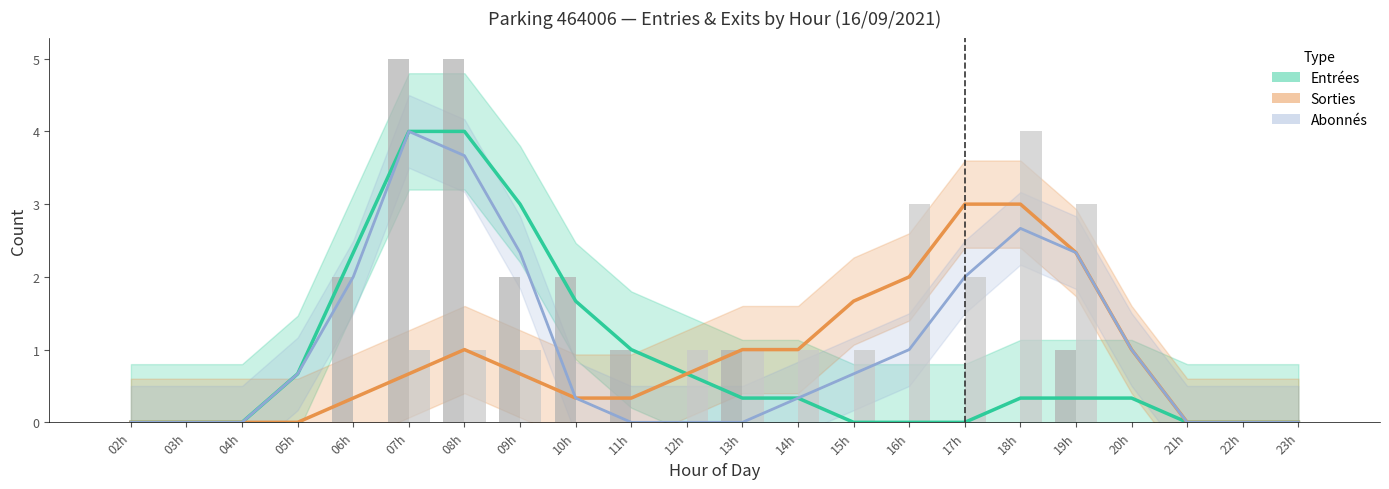

The Sorties (estimate) series shows 0.7 at 17h. True or false?

False